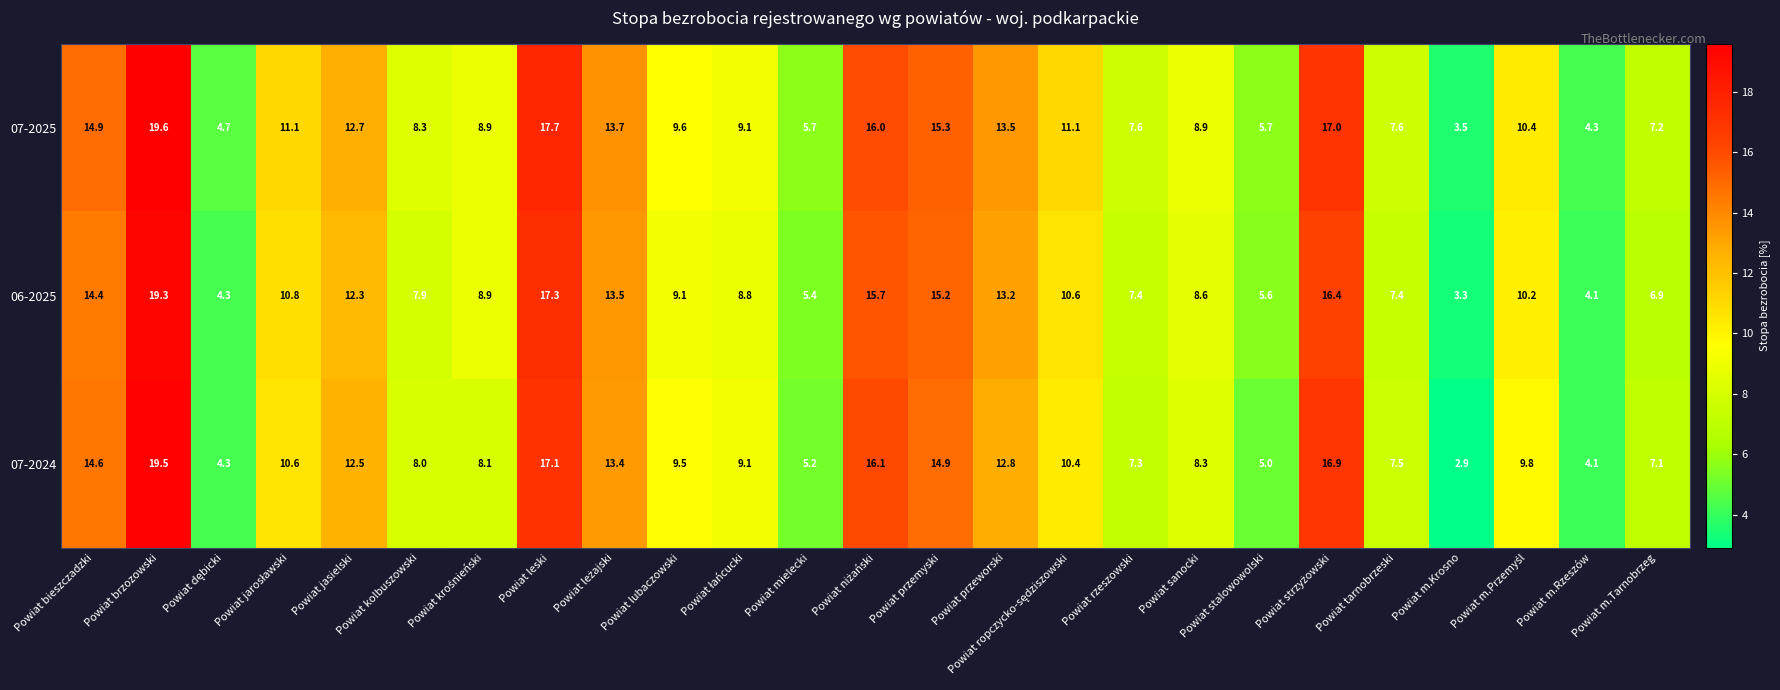

What is the greatest value displayed?

19.6